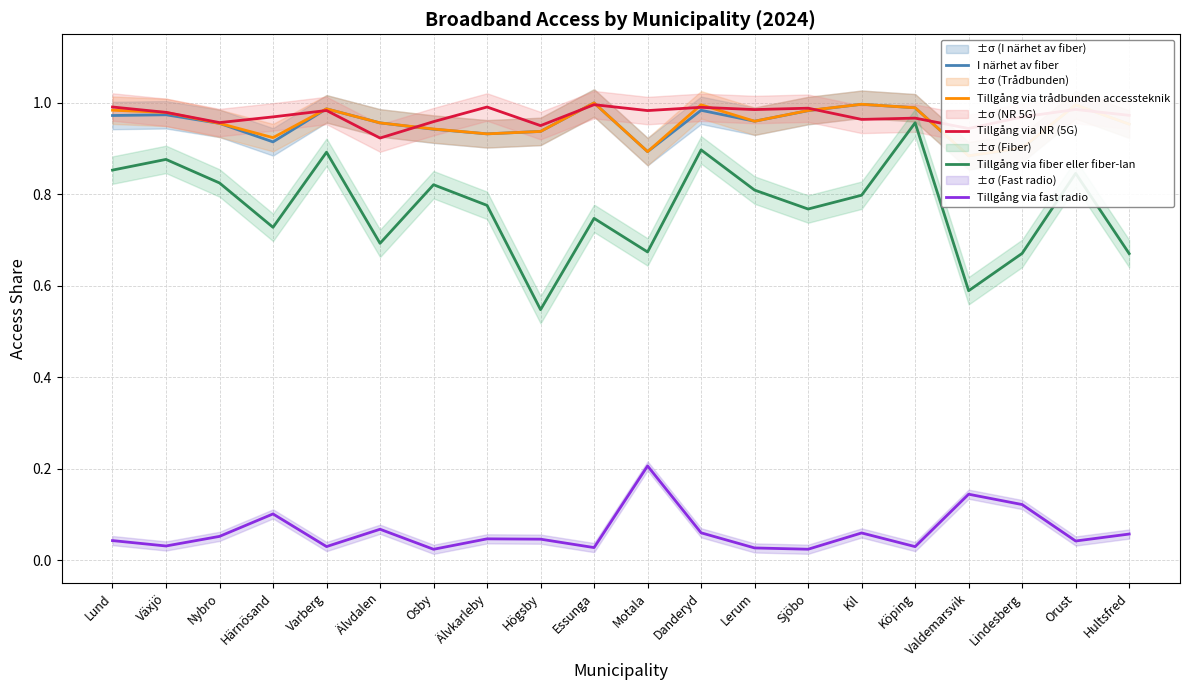

Which category has the highest value in the Tillgång via fiber eller fiber-lan series?

Köping